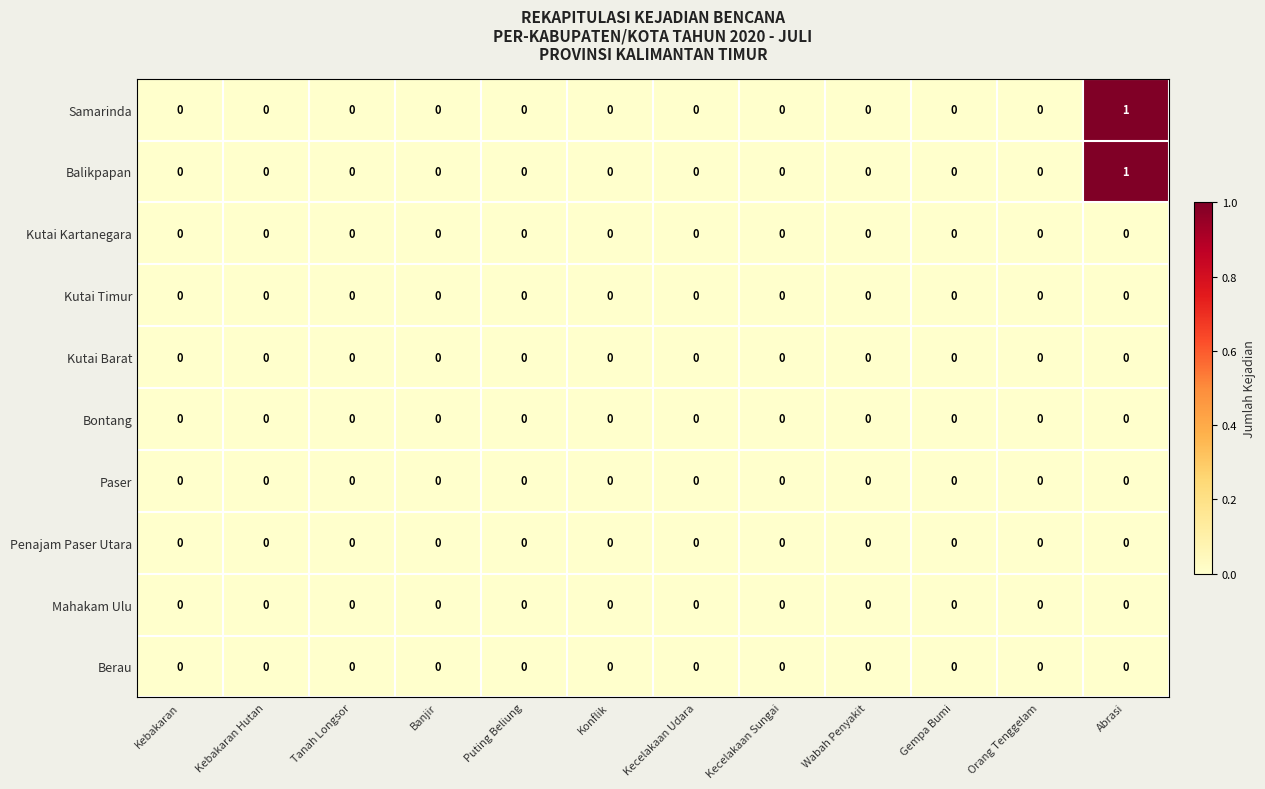

At which category is the sum across all series the highest?

Abrasi